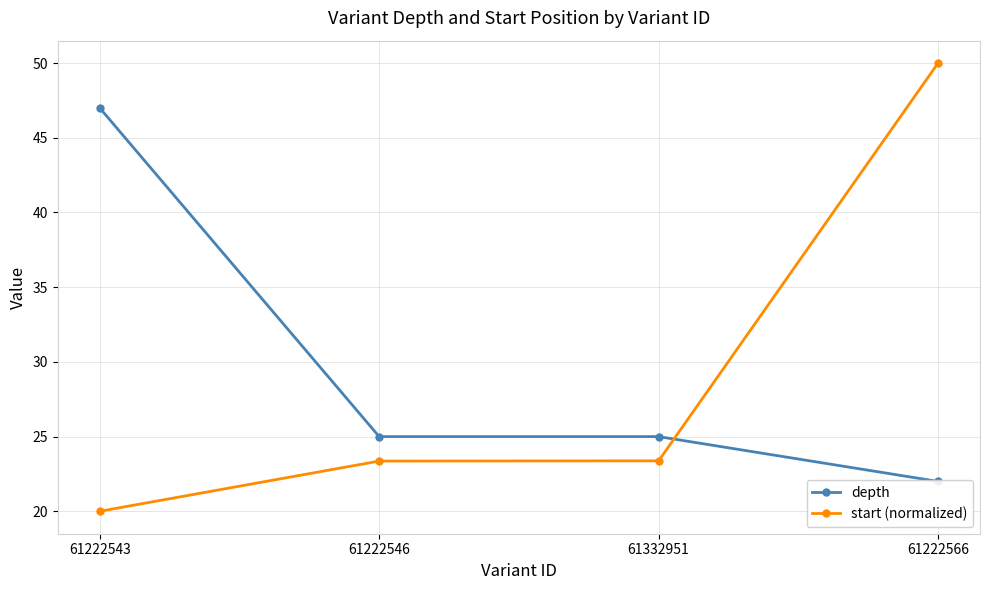

What is the total value across all series at 61332951?

48.4